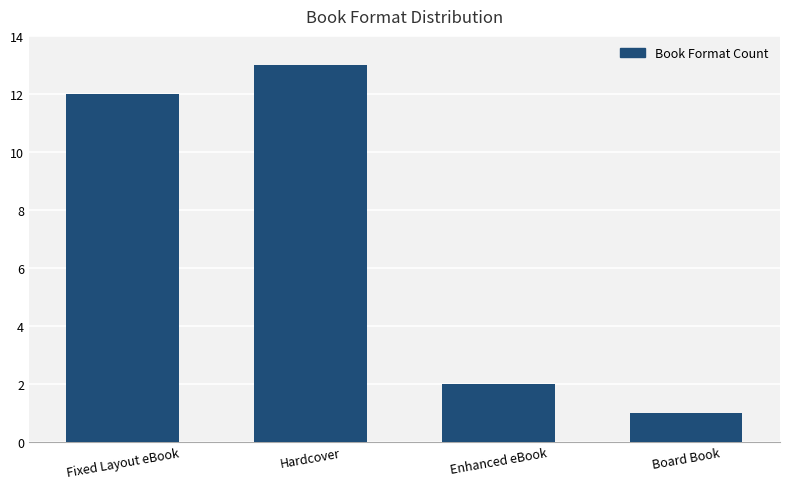

List the labels in order of value, largest first.

Hardcover, Fixed Layout eBook, Enhanced eBook, Board Book